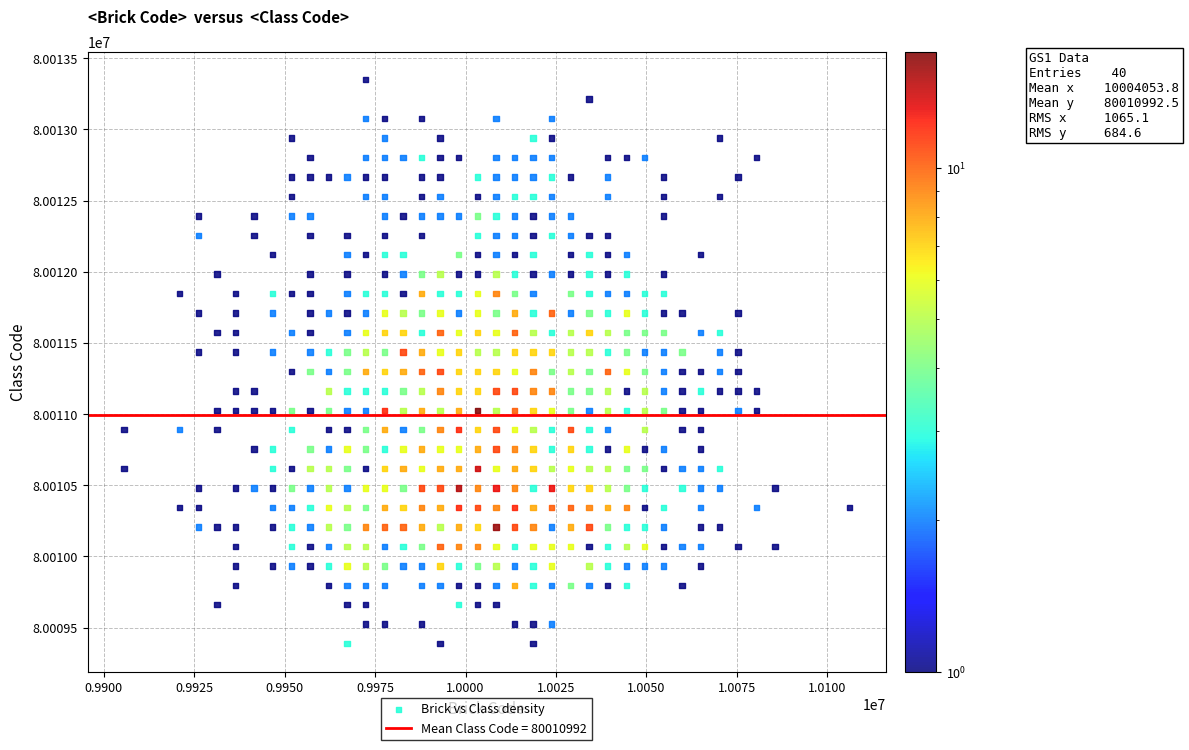

What is the range of Y values (max minus min)?

3961.7